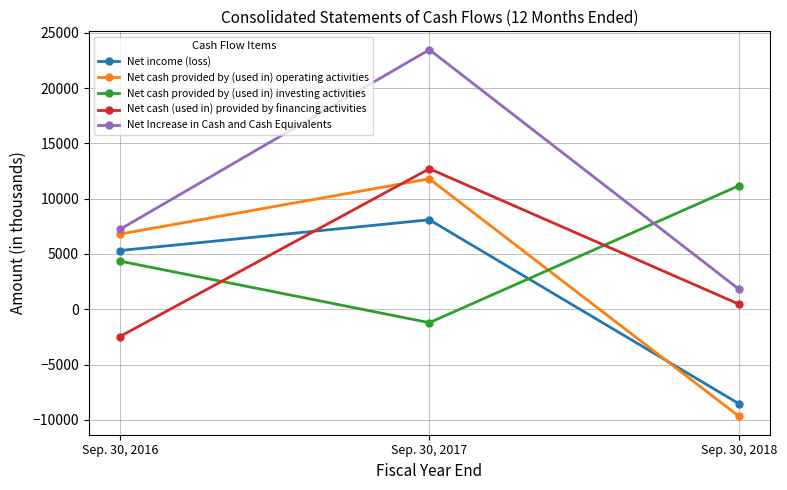

Reading left to right, transcribe all the data shown in this chart.

Net income (loss): 5305	8086	-8550
Net cash provided by (used in) operating activities: 6790	11789	-9689
Net cash provided by (used in) investing activities: 4351	-1216	11173
Net cash (used in) provided by financing activities: -2476	12701	457
Net Increase in Cash and Cash Equivalents: 7210	23466	1803